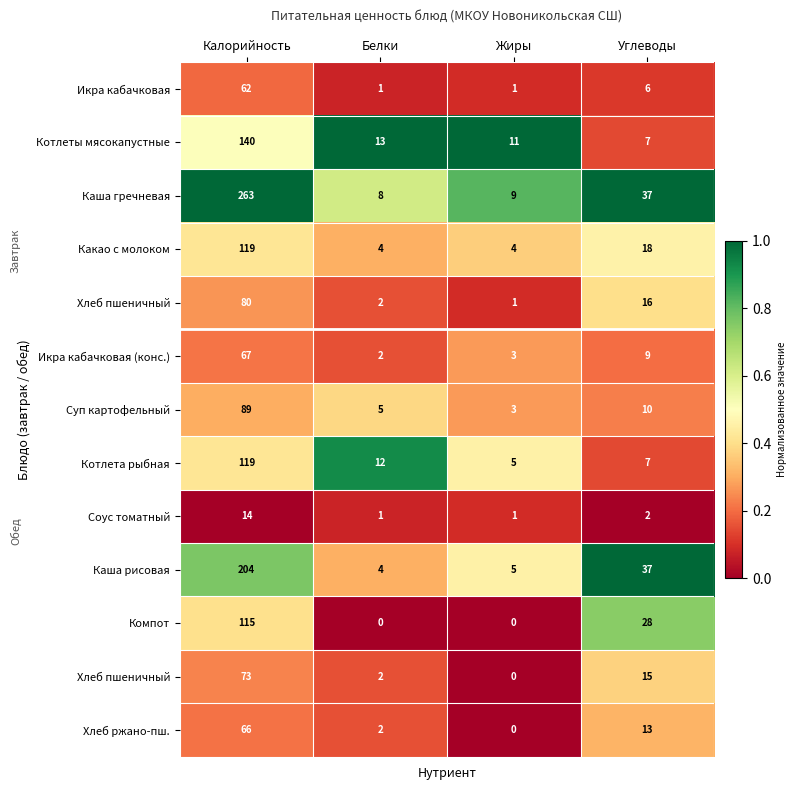

What is the total value across all series at Углеводы?

5.1